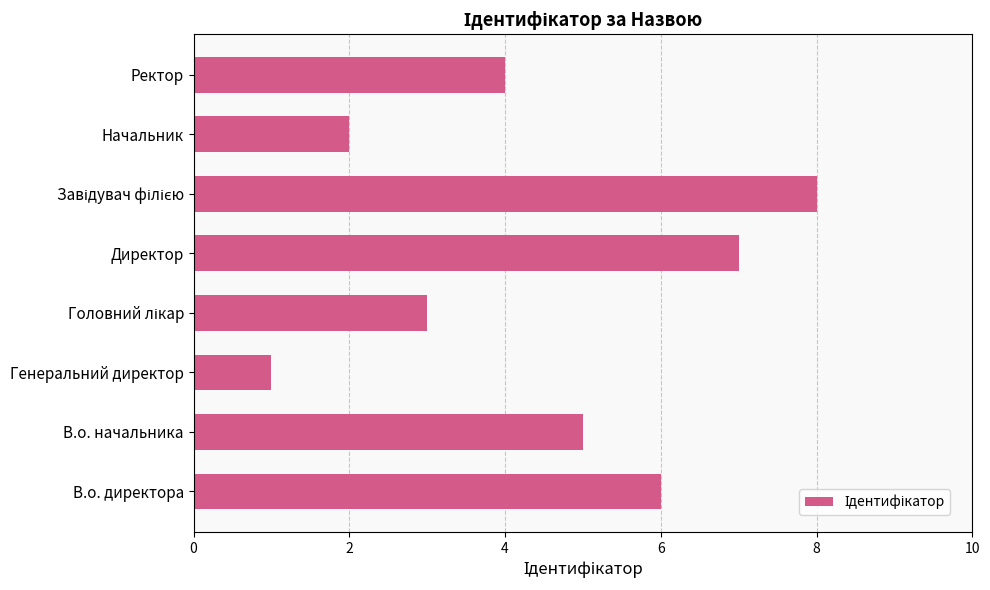

Between Директор and В.о. директора, which is larger?

Директор